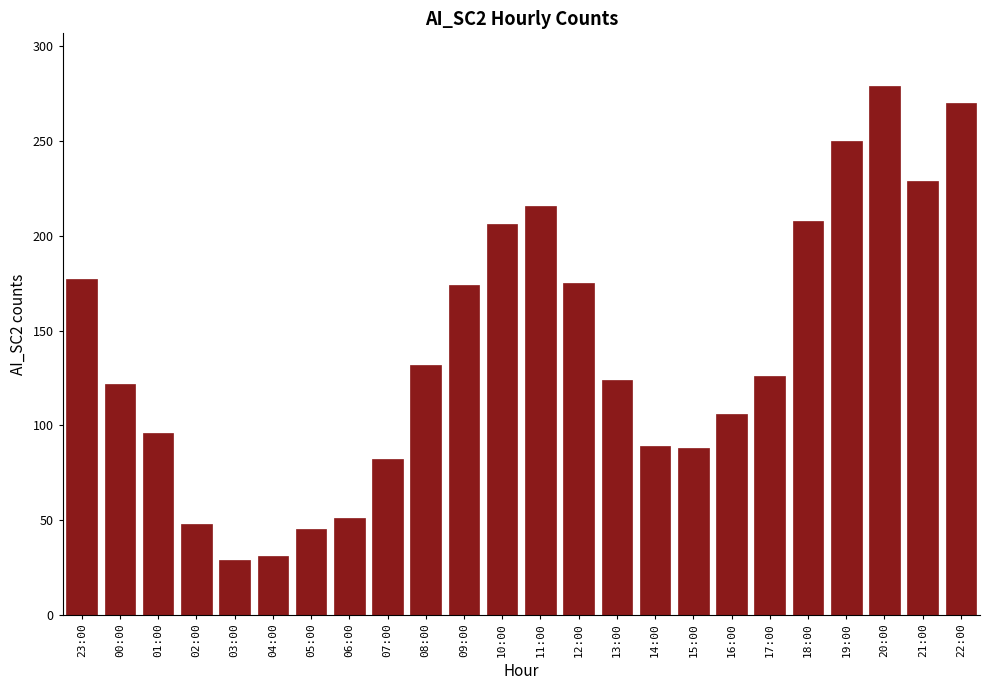

What is the label of the 2nd bar from the right?

21:00